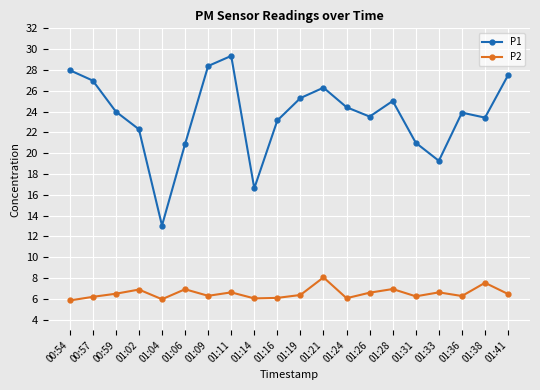

True or false: P1 and P2 cross at least once.

False